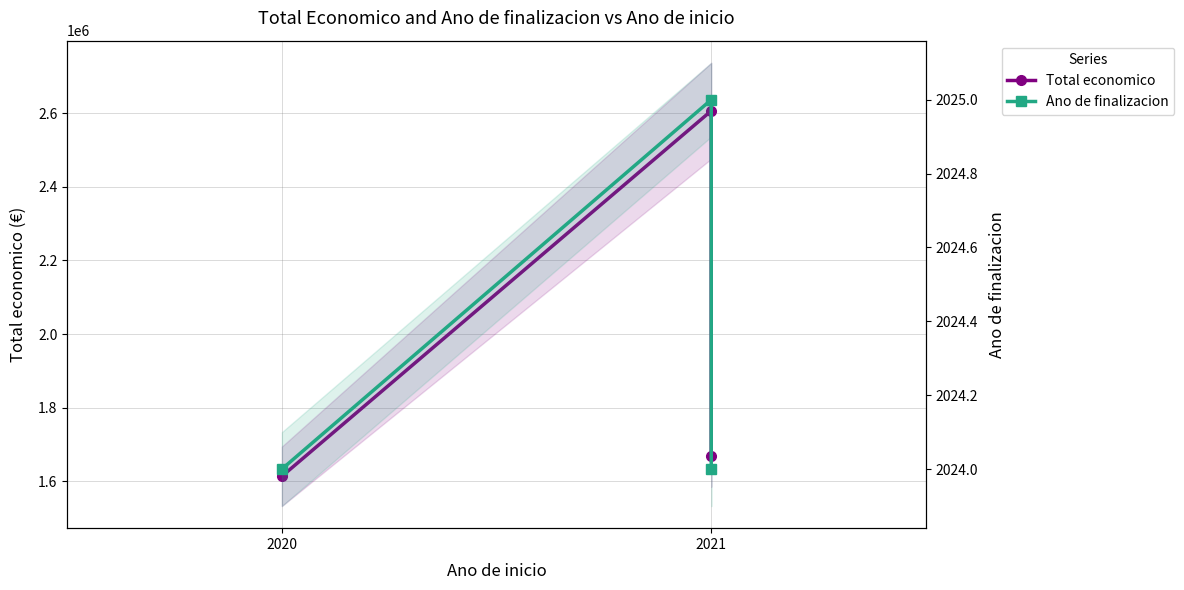

What is the maximum value for Ano de finalizacion?

2025